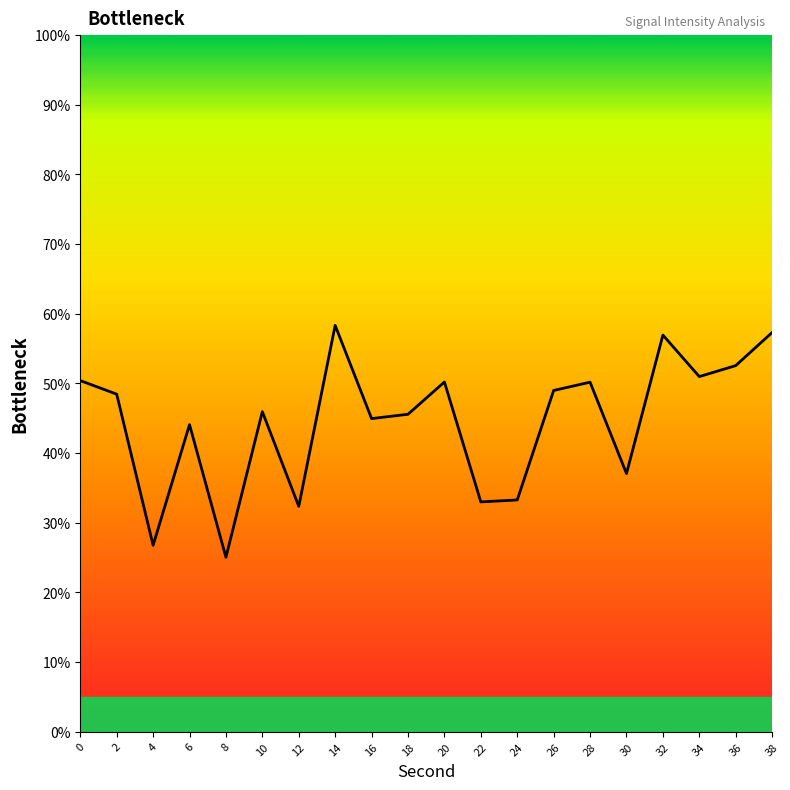

Where is the first local minimum?

4